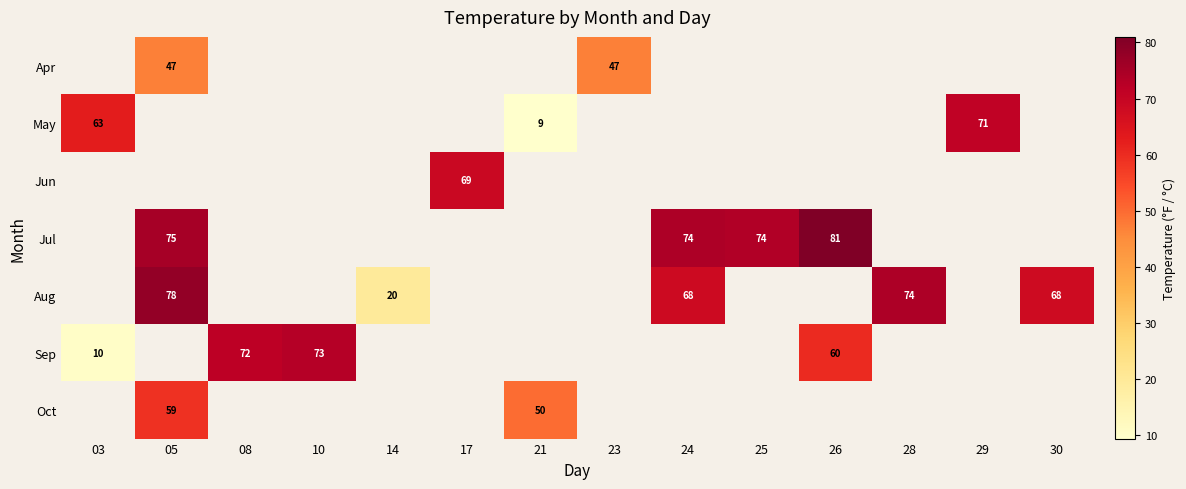

What is the sum of the Jul values at 25 and 26?

155